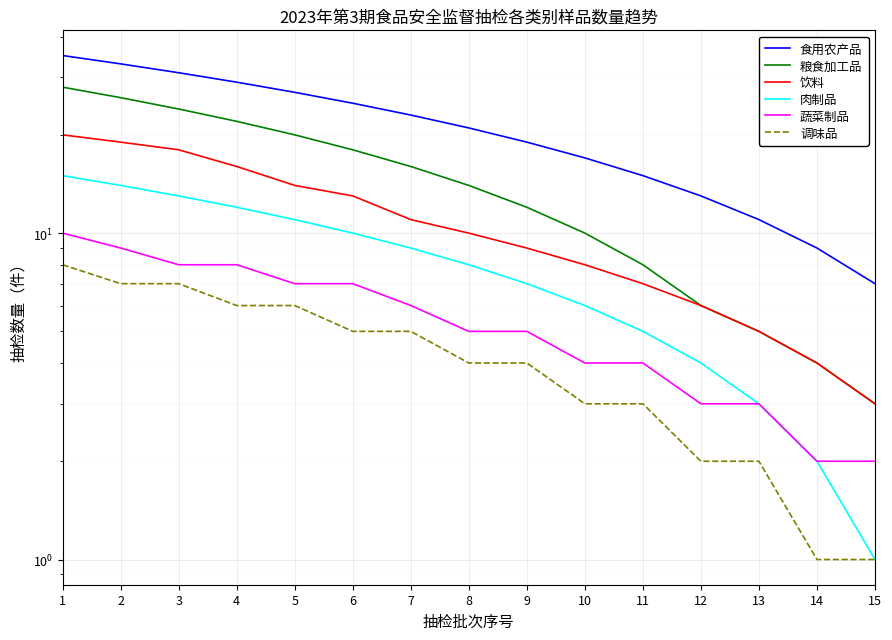

Which series has the largest total across all categories?

食用农产品